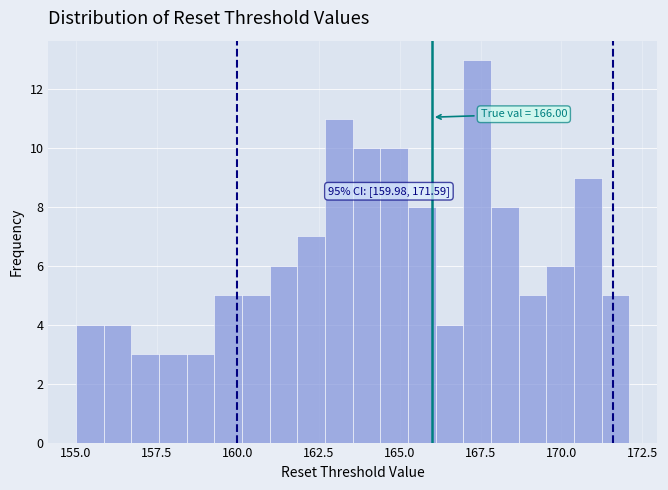

Read against the x-axis, roughly where is the centre of the tallest bar?

167.5